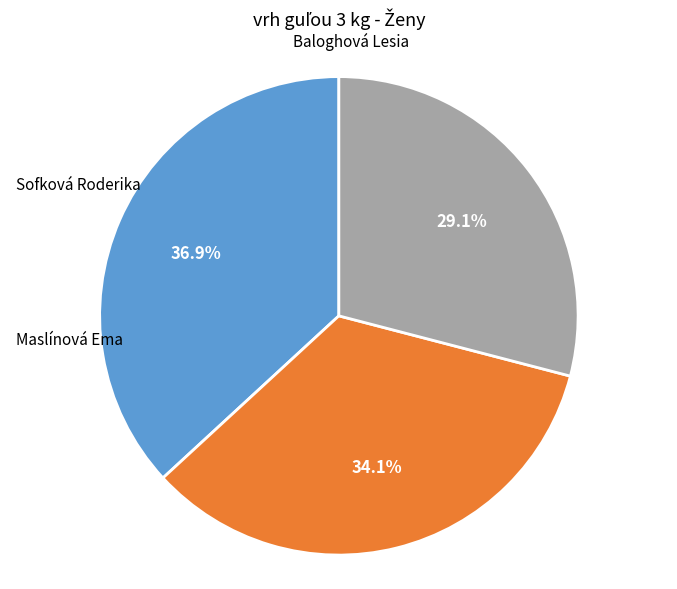

Does any single category account for the majority?

No